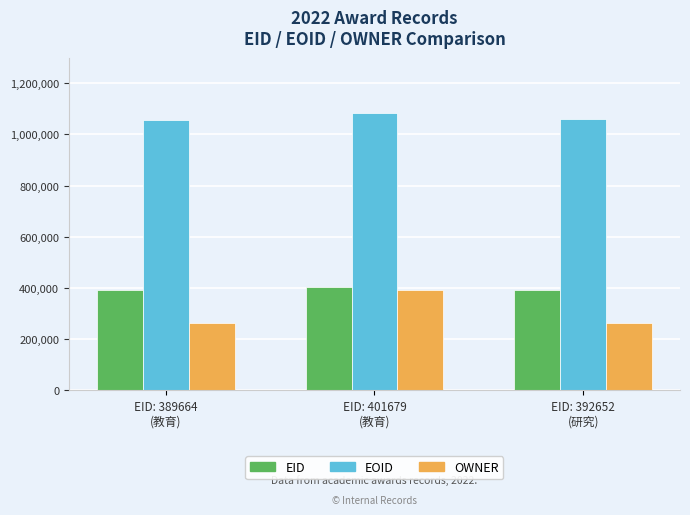

What is the label of the 2nd bar from the right?

EID: 401679
(教育)